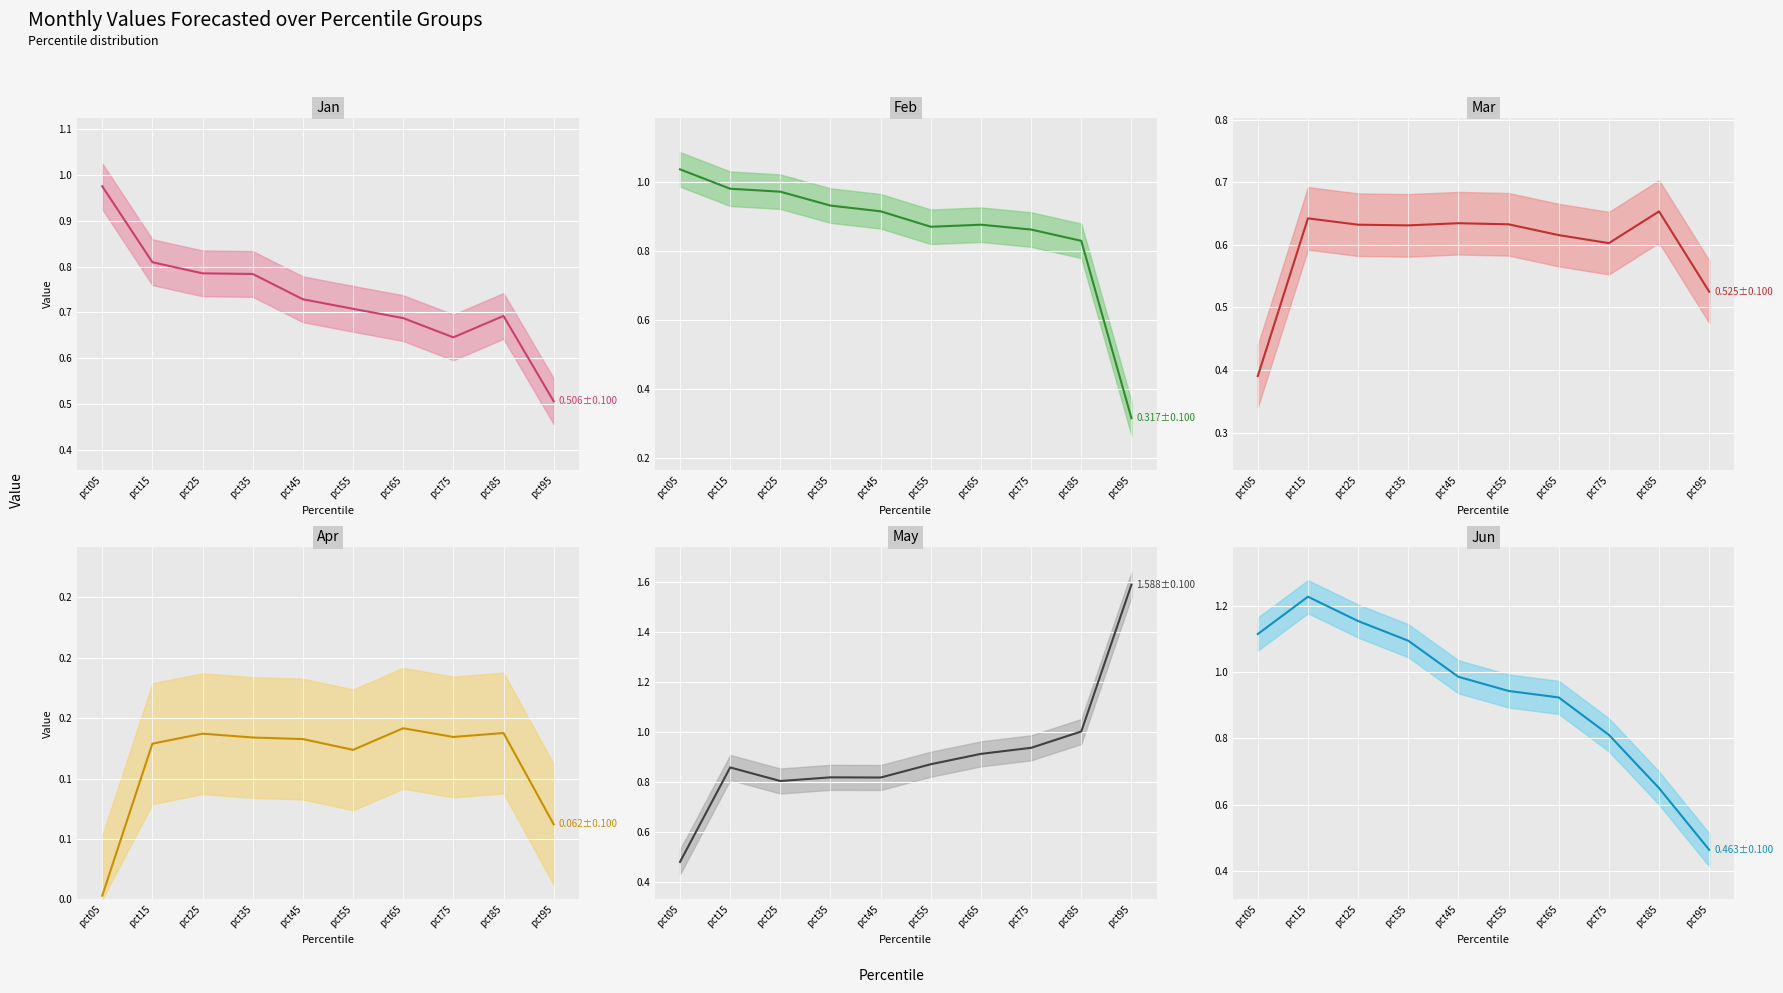

What is the difference between the second highest and second lowest values in the May mean series?

0.2